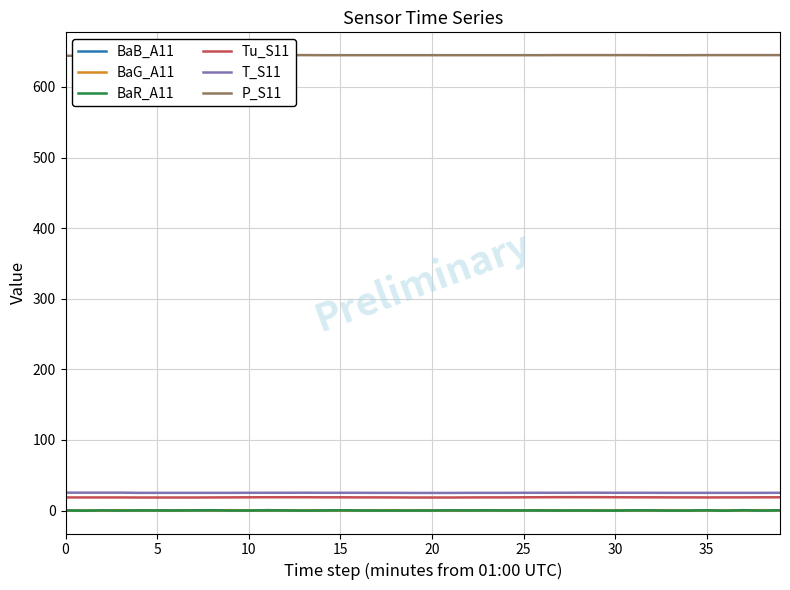

Reading left to right, what are all the values shown in this chart?

BaB_A11: -0.0	0.2	-0.2	0.3	0.1	0.3	0.5	0.4	0.0	0.6	-0.1	0.6	0.2	0.1	0.4	-0.1	0.2	0.1	0.4	0.1	0.5	-0.1	0.3	0.1	0.3	0.3	0.2	0.3	0.1	-0.0	0.2	0.1	0.5	-0.0	0.0	0.3	0.1	0.6	-0.0	0.4
BaG_A11: 0.1	0.2	-0.2	0.4	0.2	0.1	-0.0	0.5	0.1	0.3	0.3	0.1	0.3	0.3	0.2	-0.1	0.1	0.3	0.3	0.2	0.3	-0.2	0.3	0.3	0.2	0.1	0.5	0.2	0.1	0.3	0.1	0.1	0.1	0.4	-0.1	0.1	0.2	0.1	0.6	0.2
BaR_A11: 0.2	-0.2	0.3	-0.0	0.3	0.1	0.1	0.3	0.5	0.0	0.1	0.3	0.2	-0.0	0.1	0.4	0.1	0.1	-0.0	0.0	0.1	0.3	0.2	0.3	0.1	0.2	0.2	-0.0	0.1	0.0	-0.1	0.3	0.2	-0.0	-0.0	0.4	-0.2	0.4	0.0	0.4
Tu_S11: 18.6	18.6	18.6	18.6	18.5	18.5	18.5	18.5	18.6	18.7	18.8	18.9	18.9	18.9	18.8	18.8	18.7	18.7	18.6	18.5	18.5	18.5	18.6	18.7	18.7	18.8	18.9	19.0	19.0	19.0	18.9	18.8	18.8	18.7	18.7	18.6	18.7	18.7	18.8	18.8
T_S11: 25.4	25.4	25.4	25.4	25.1	25.1	25.1	25.1	25.1	25.1	25.2	25.2	25.2	25.3	25.2	25.2	25.2	25.1	25.1	25.0	25.0	25.0	25.1	25.1	25.1	25.2	25.2	25.2	25.3	25.3	25.2	25.2	25.2	25.1	25.1	25.1	25.1	25.1	25.1	25.2
P_S11: 644.2	644.2	644.2	644.2	645.0	645.1	645.1	645.1	645.1	645.1	645.1	645.1	645.1	645.1	645.0	645.0	645.0	645.0	645.0	645.0	645.0	645.0	645.0	645.0	645.0	645.0	645.0	645.1	645.1	645.1	645.1	645.1	645.0	645.0	645.0	645.1	645.1	645.1	645.1	645.1